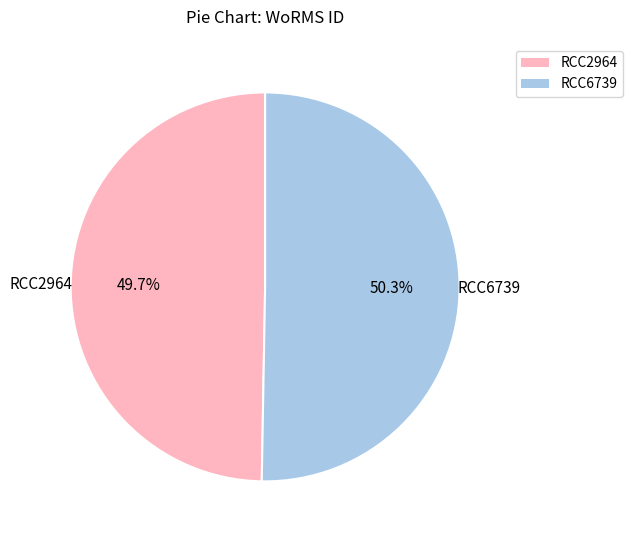

Rank the categories by value from highest to lowest.

RCC6739, RCC2964